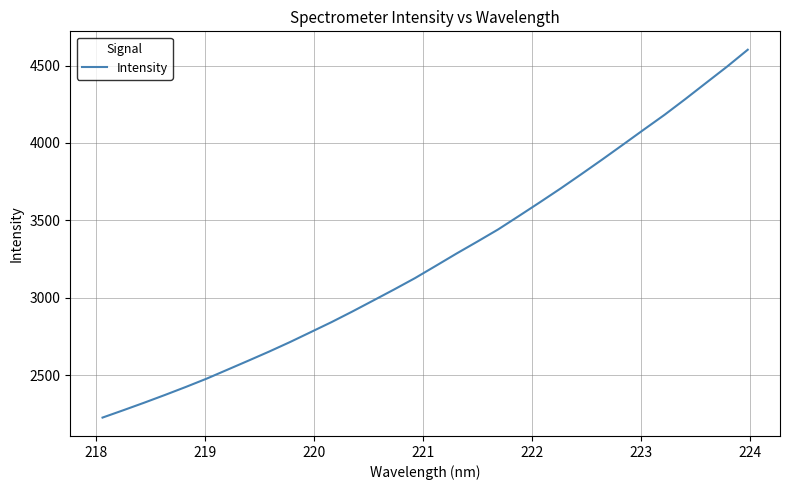

What is the minimum value shown in the chart?

2226.4